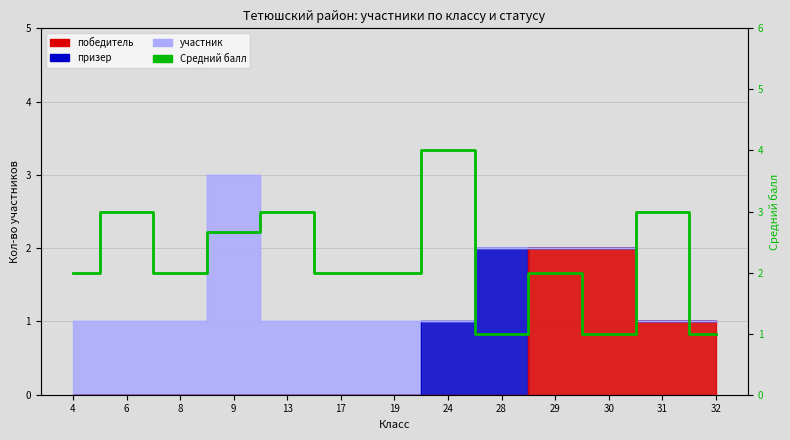

What is the change in value from 19 to 28?

-1.0